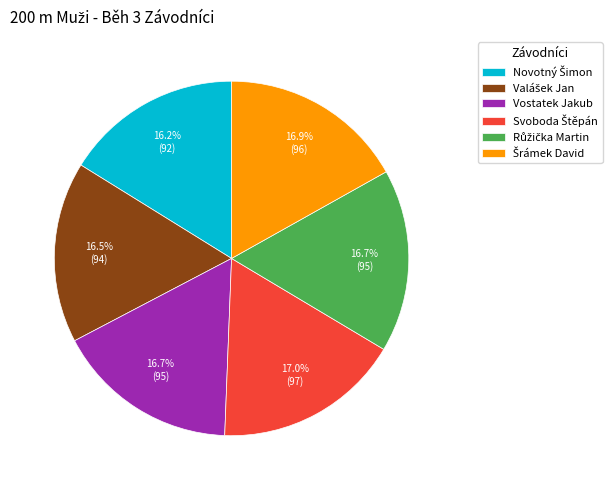

To the nearest percent, what is the average slice percentage?

17%